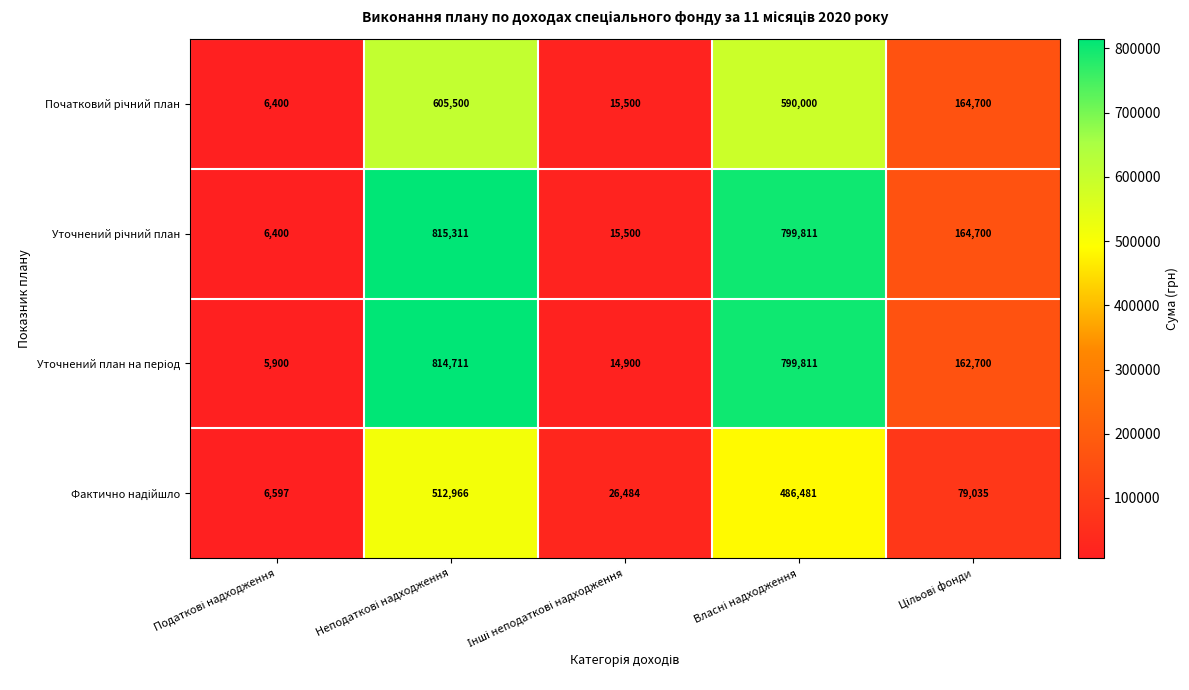

What is the smallest value displayed?

5900